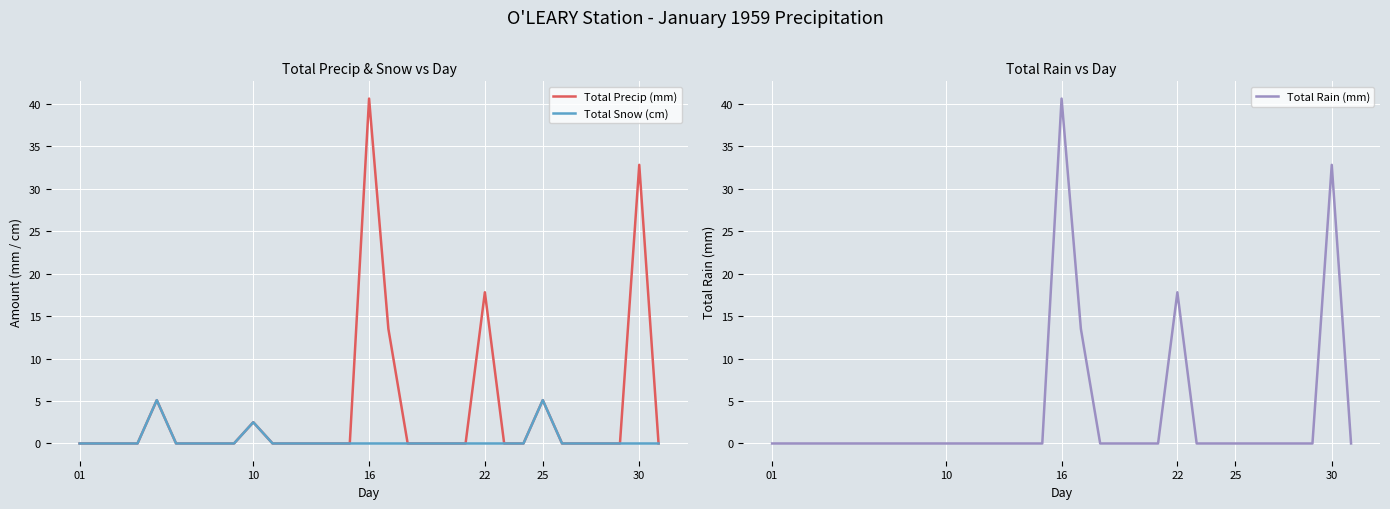

Is it true that Total Precip (mm) equals 15.8 at 22?

False